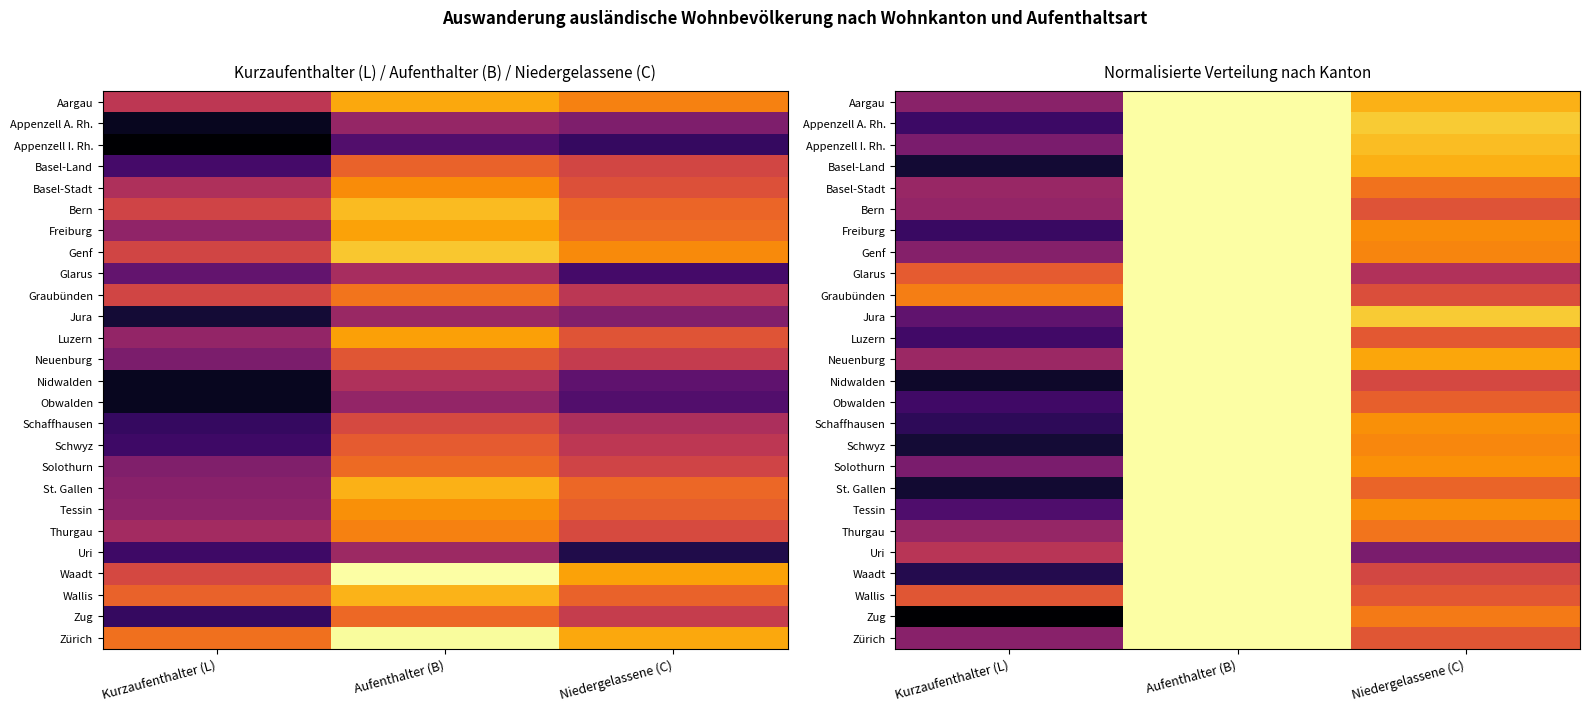

At which category is the sum across all series the highest?

Aufenthalter (B)